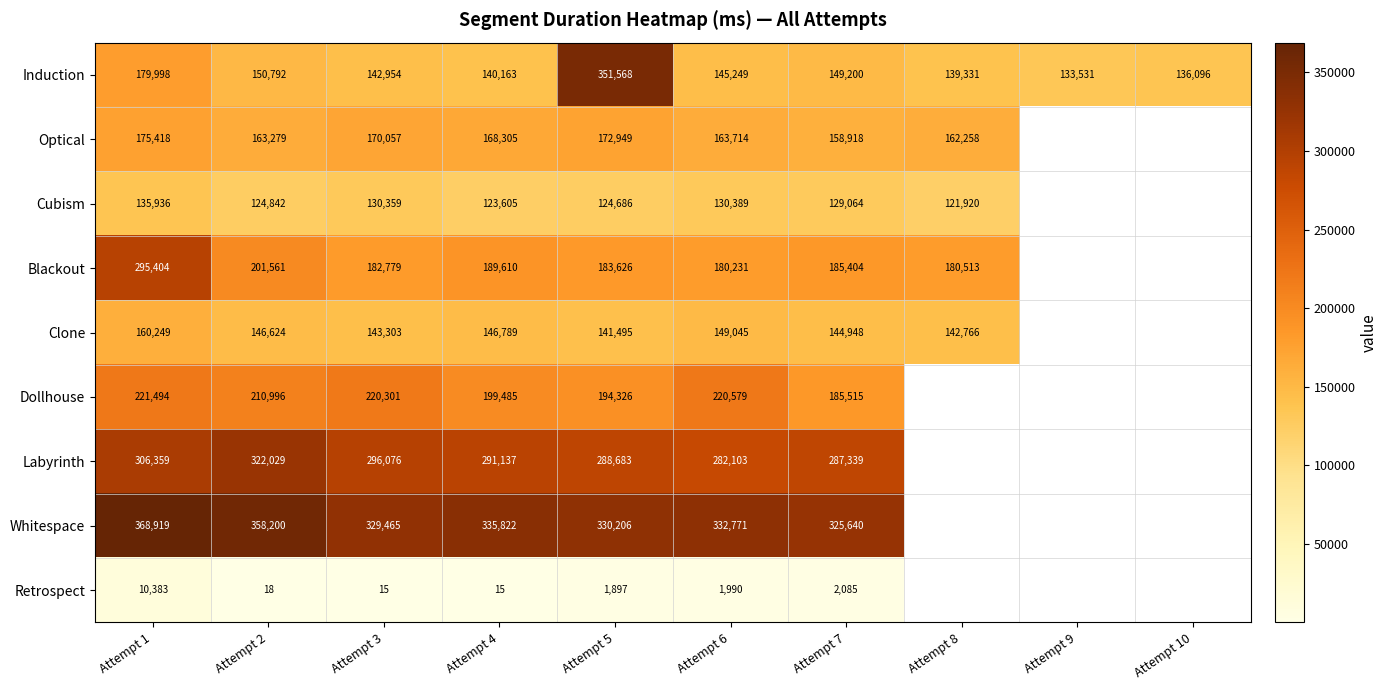

What is the total value across all series at Attempt 1?

1854160